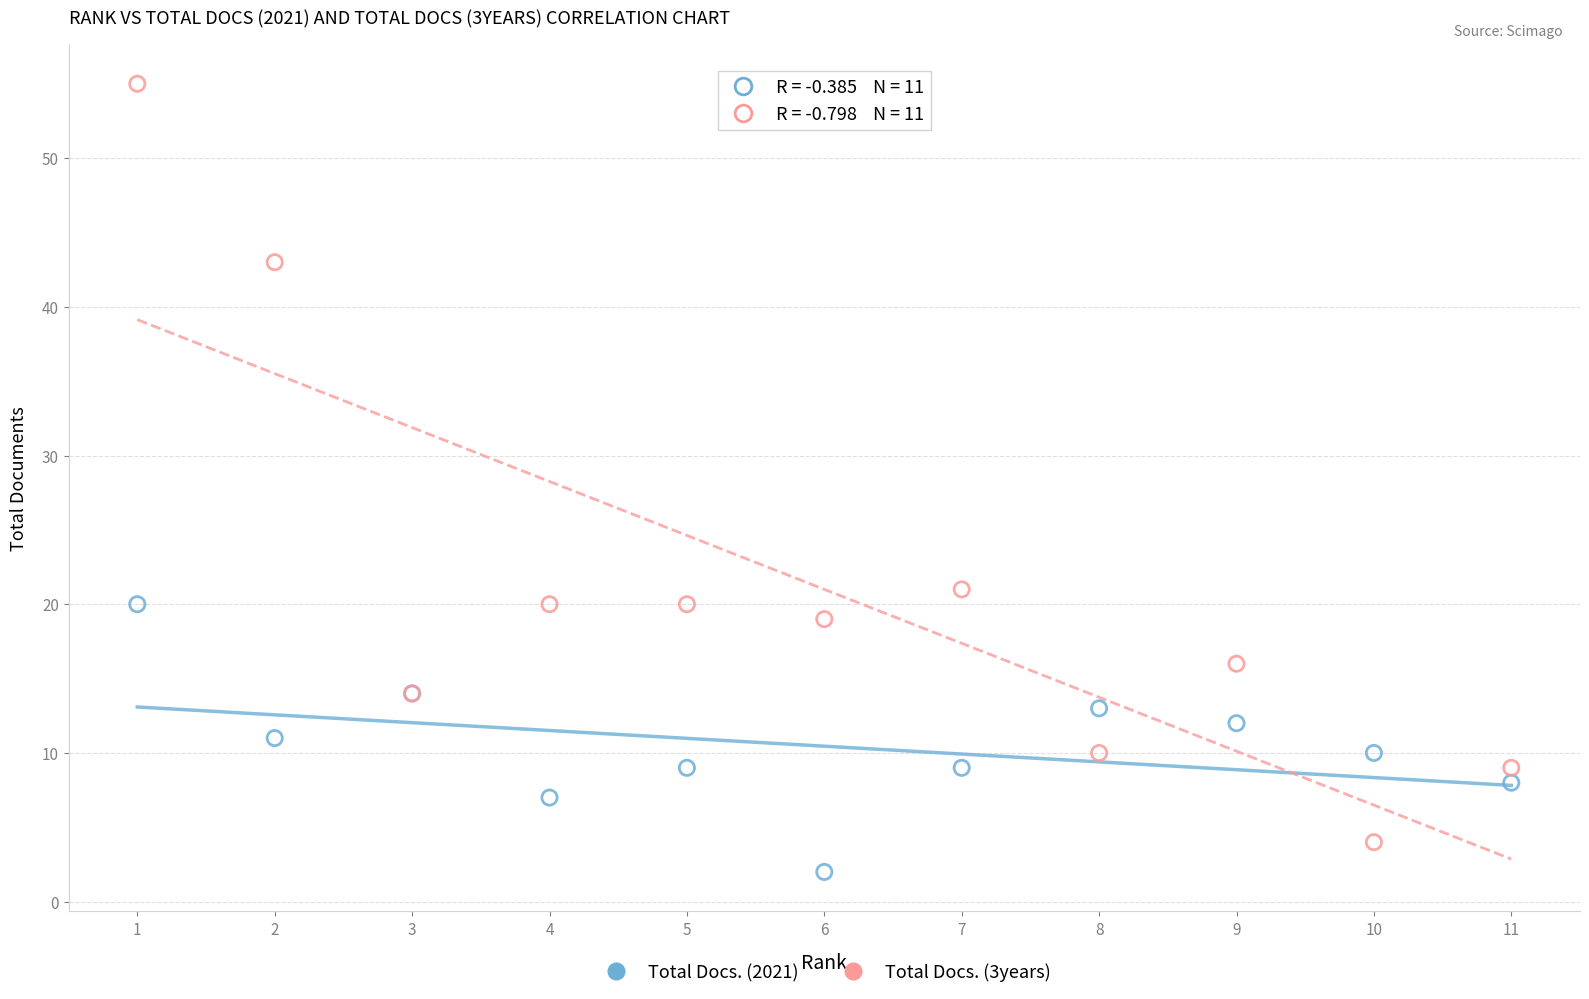

Which series has the widest spread of Y values?

Total Docs. (3years)